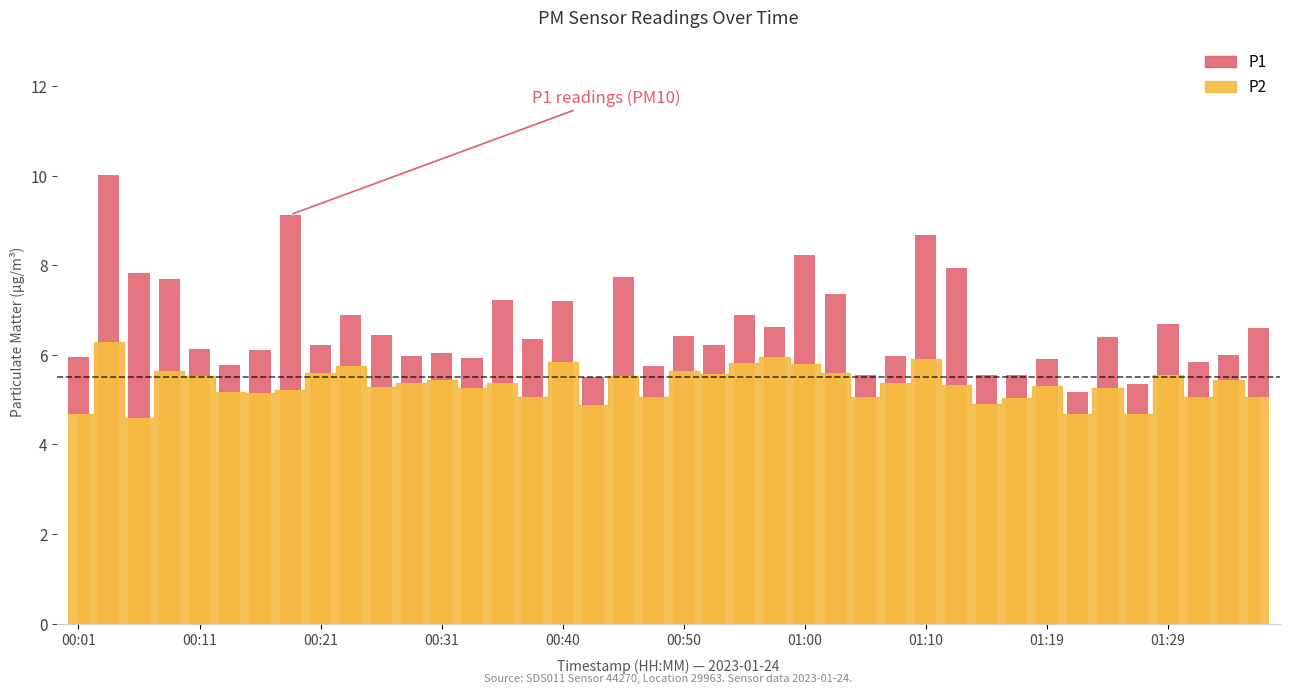

Where does the P2 series first go above 5?

00:03